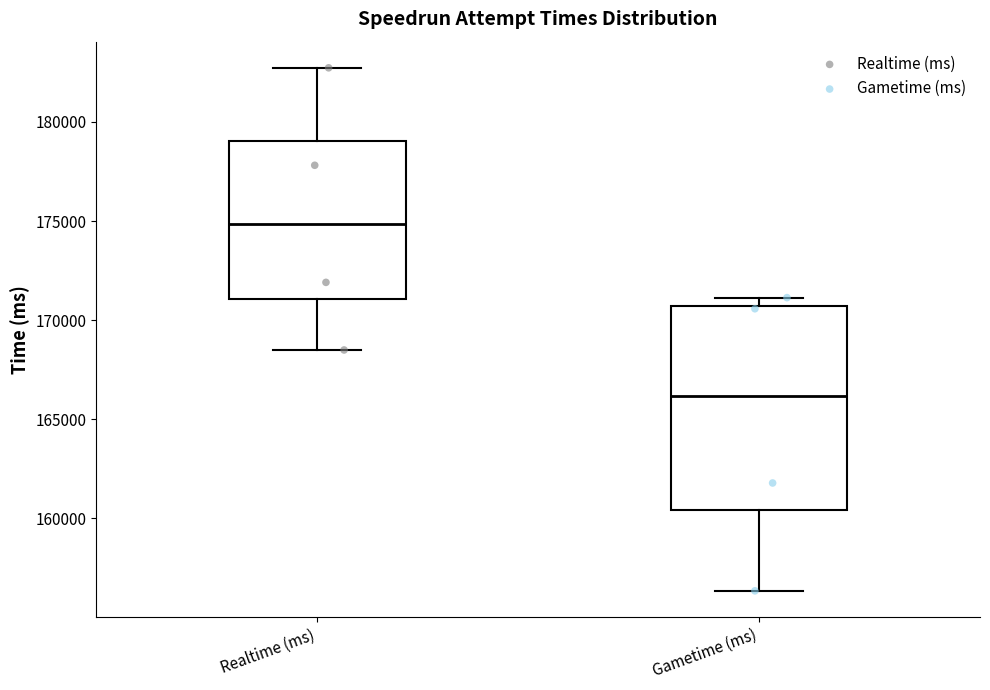

Reading left to right, read every box against the y-axis: the position of its median line, the range the box covers, and the ends of its whiskers. The values are not printed on the chart, so give them approximately, as read against the axis.

Realtime (ms): median 175000, box 171000 to 179000, whiskers 168500 to 182500
Gametime (ms): median 166000, box 160500 to 170500, whiskers 156500 to 171000